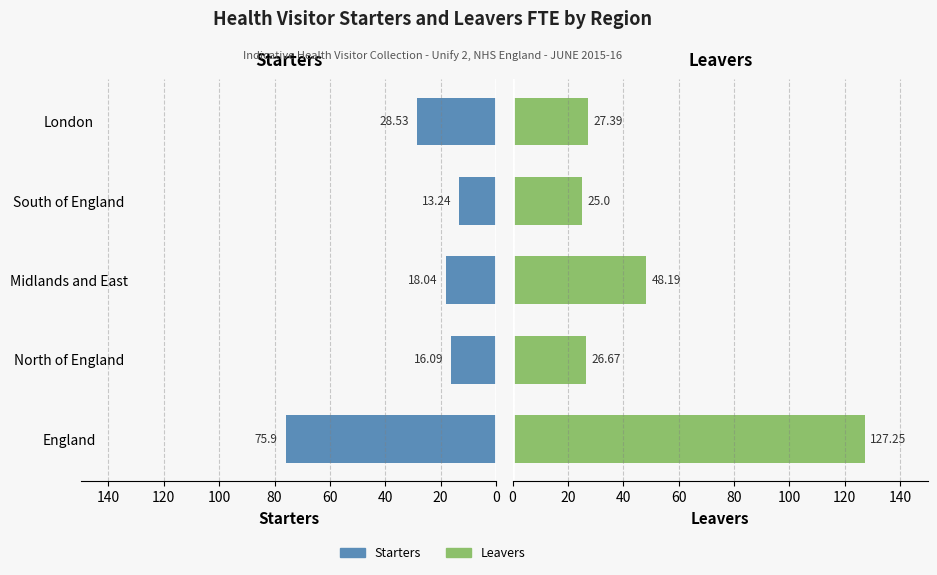

At how many categories does at least one series exceed 23?

5